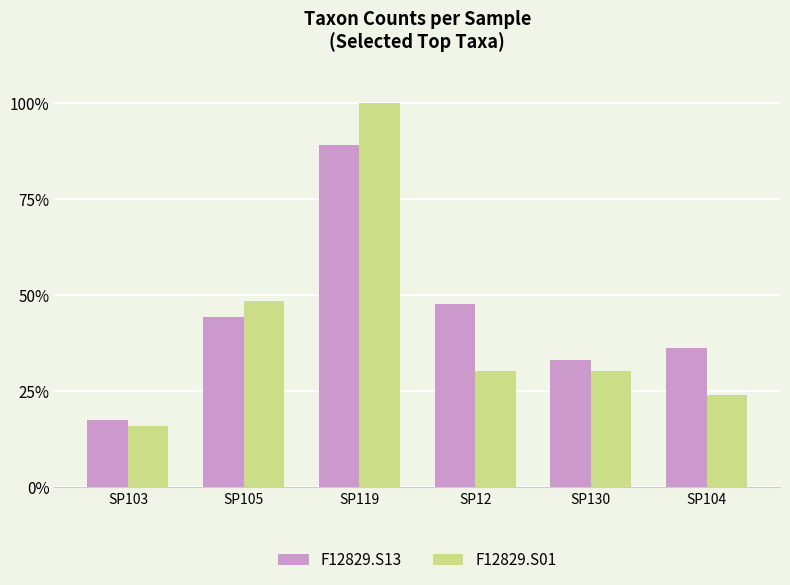

The F12829.S01 series shows 17.1 at SP130. True or false?

False